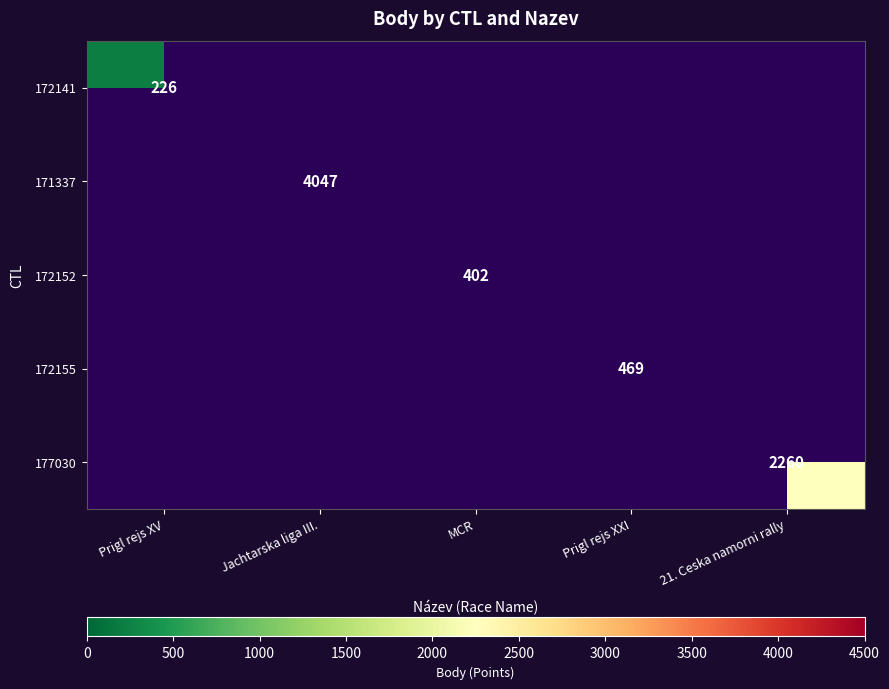

Is it true that 172152 equals 87.1 at MCR?

False